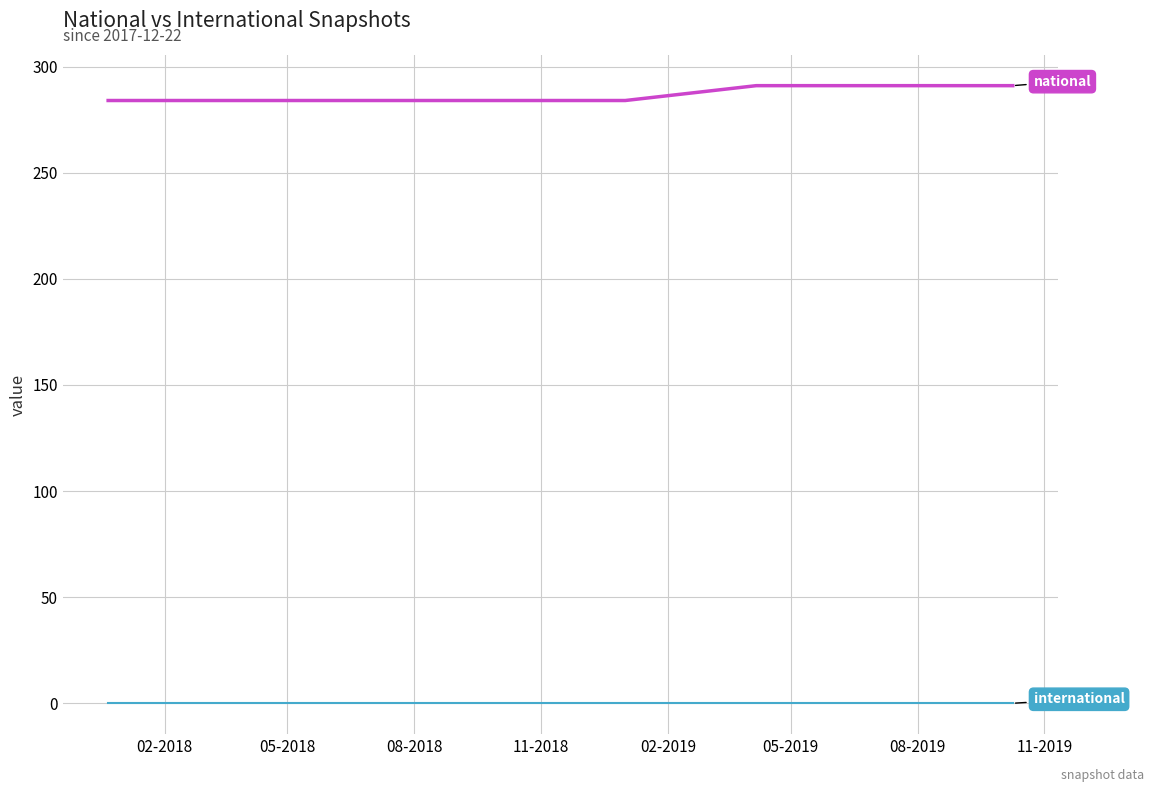

How many lines are shown in the chart?

2